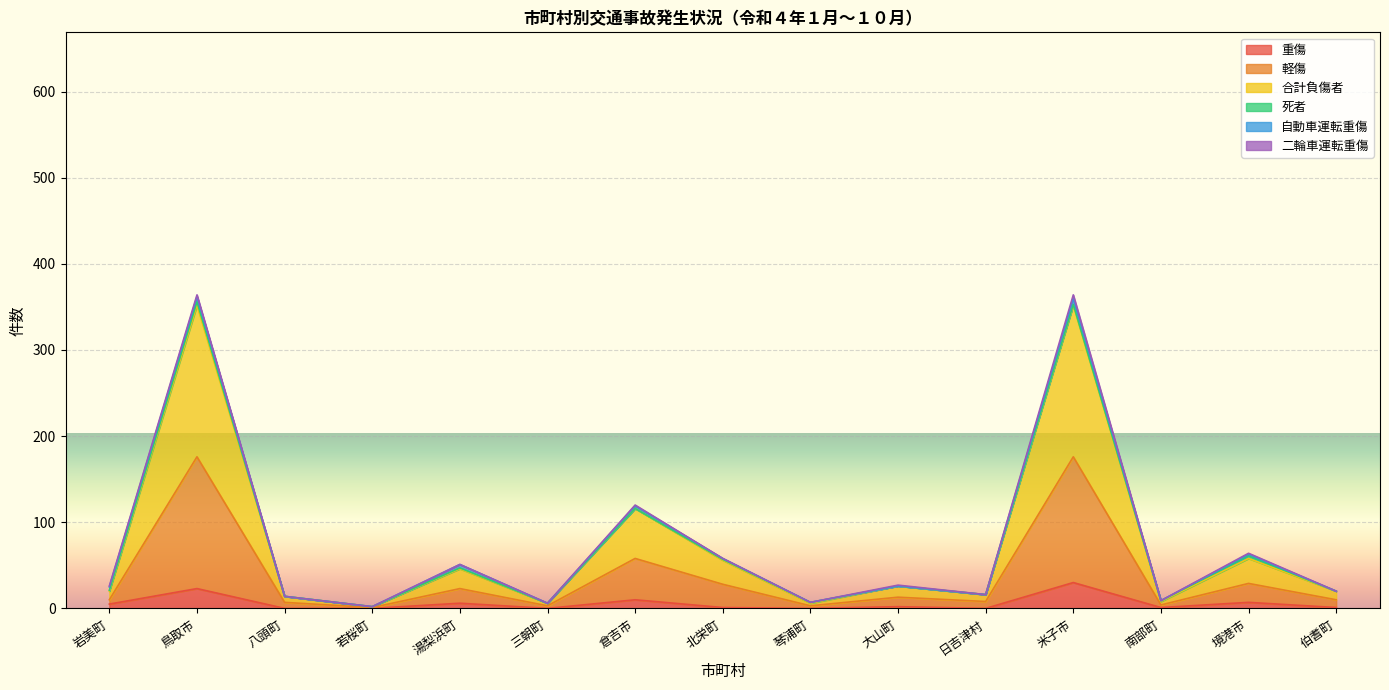

Is the value of 軽傷 at 北栄町 greater than the value of 重傷 at 倉吉市?

Yes